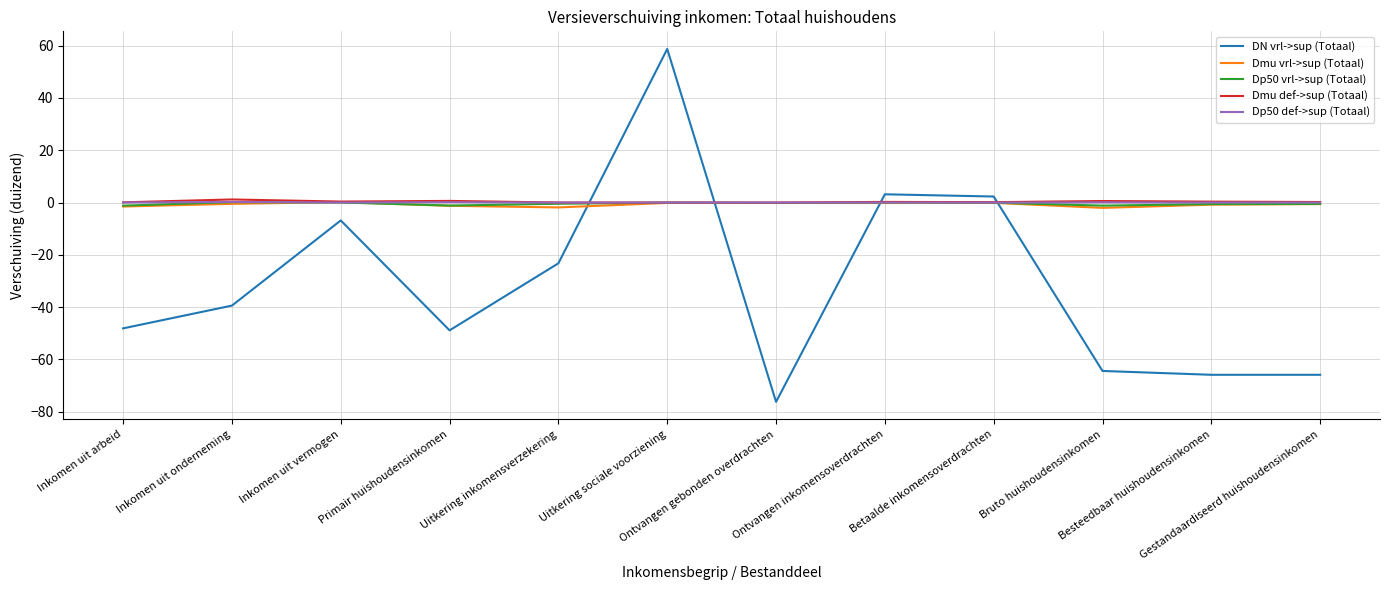

What is the maximum value for Dp50 def->sup (Totaal)?

0.2